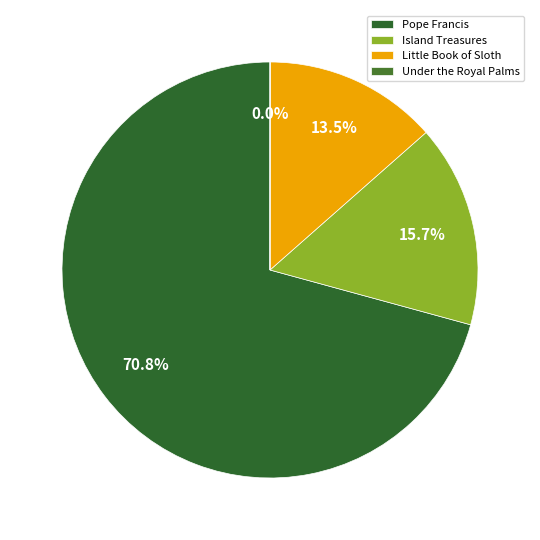

To the nearest percent, what is the combined percentage of Pope Francis and Island Treasures?

86%